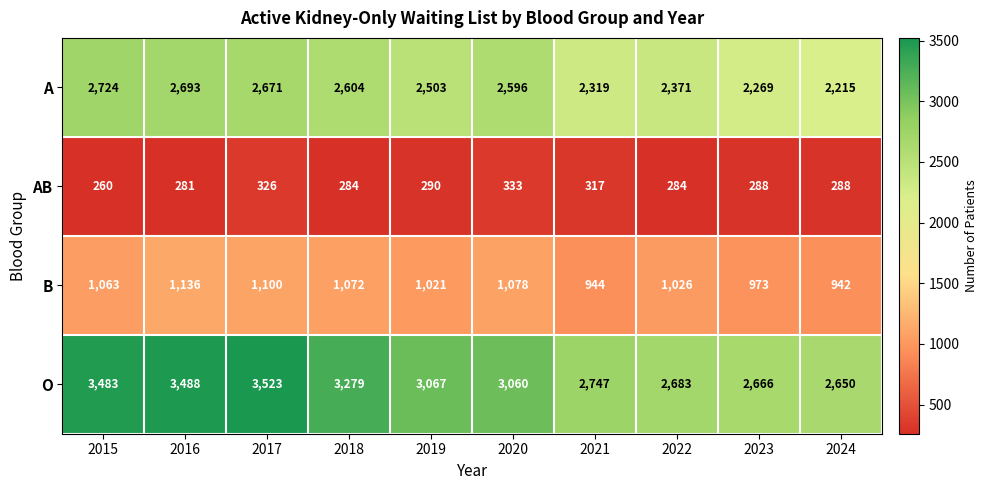

How many series are shown in this chart?

4